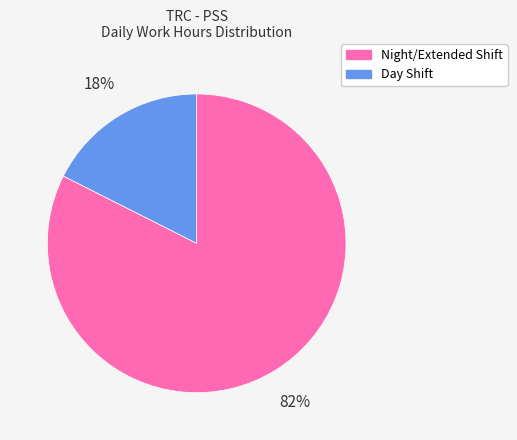

To the nearest percent, what is the average slice percentage?

50%